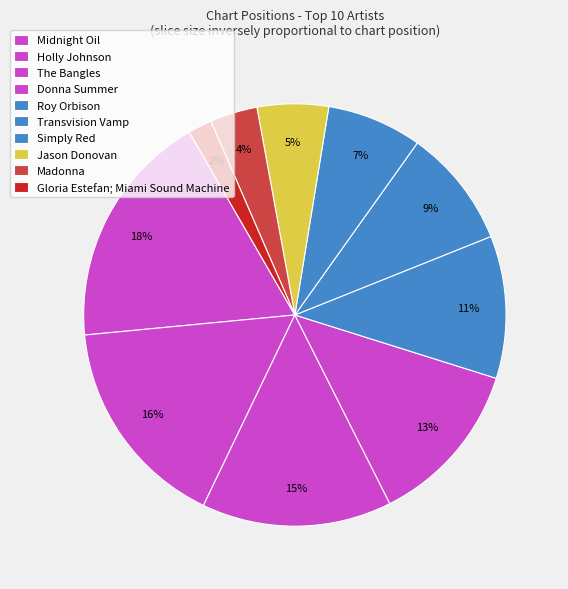

Count the number of slices in the pie.

10